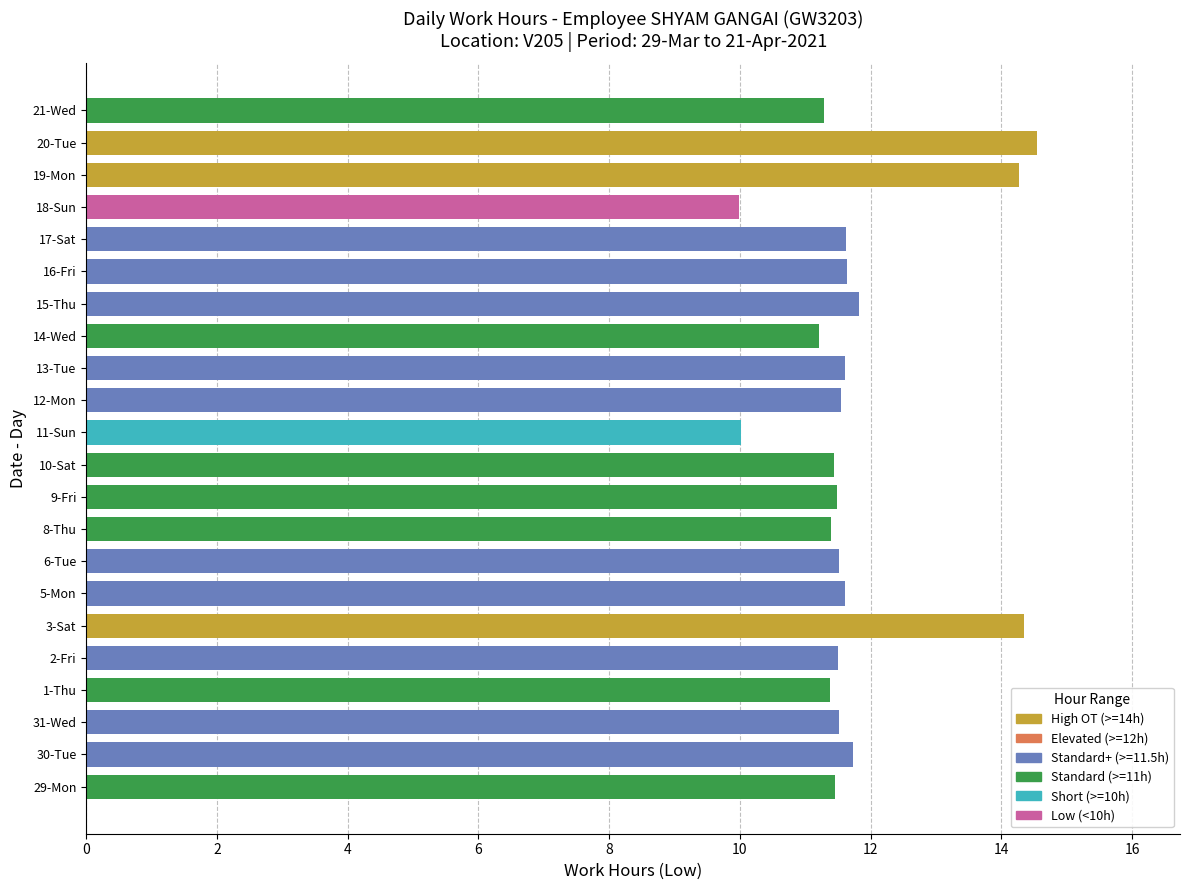

What is the sum of all values?

258.9